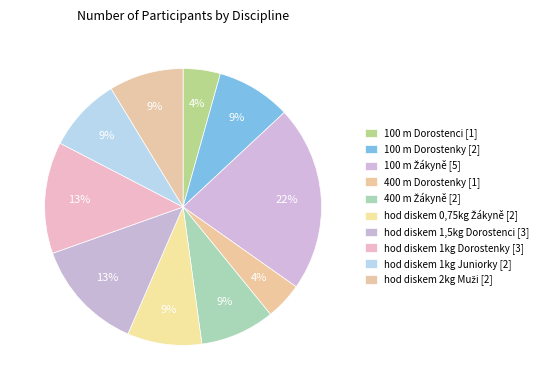

Count the number of slices in the pie.

10